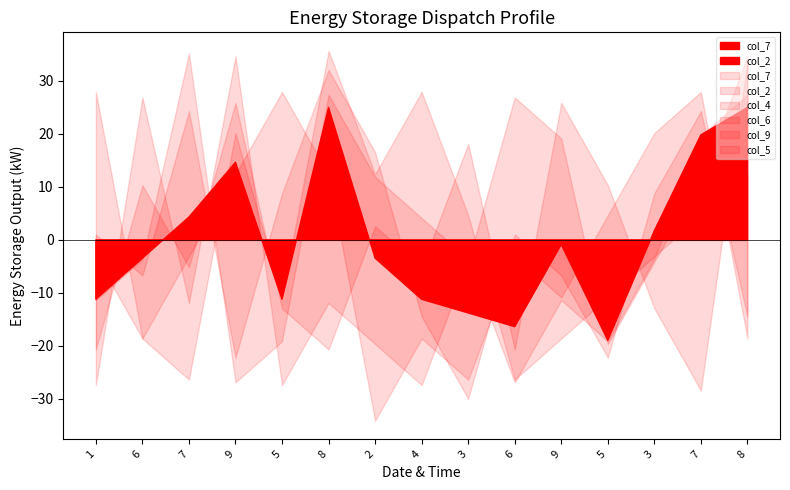

Between 5 and 8, which series saw the biggest shift?

col_2